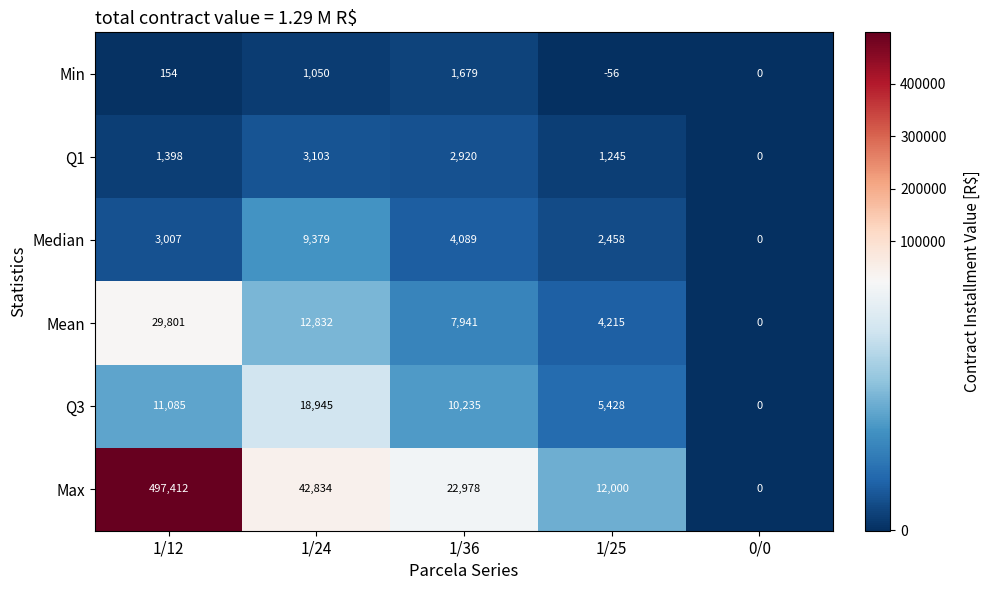

Rank the series at 1/12 from highest to lowest value.

Max, Mean, Q3, Median, Q1, Min